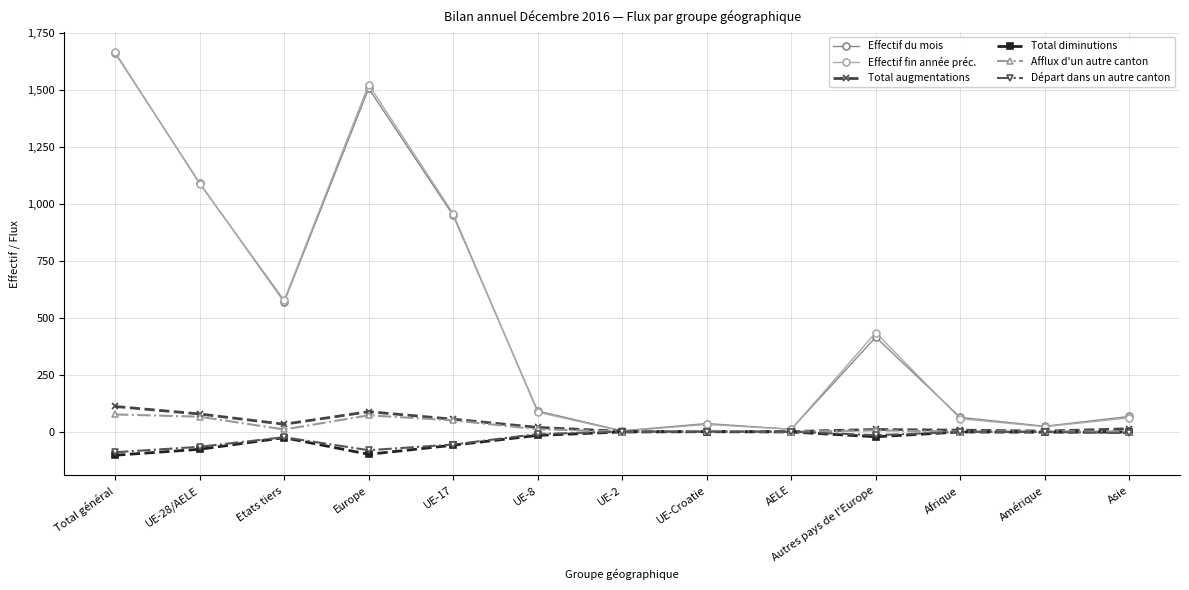

At which category is the sum across all series the highest?

Total général